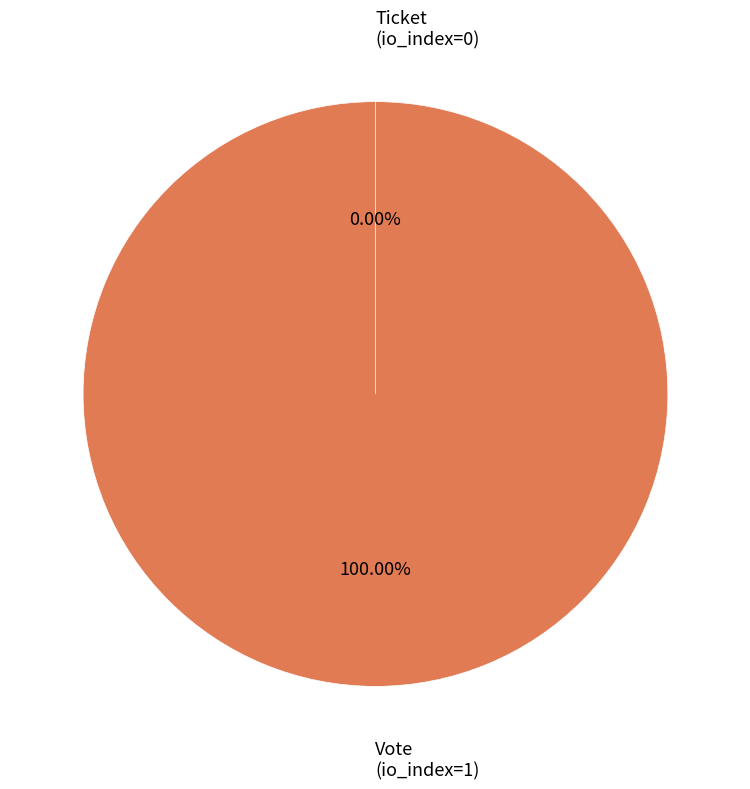

Which slice is the smallest?

Ticket (io_index=0)